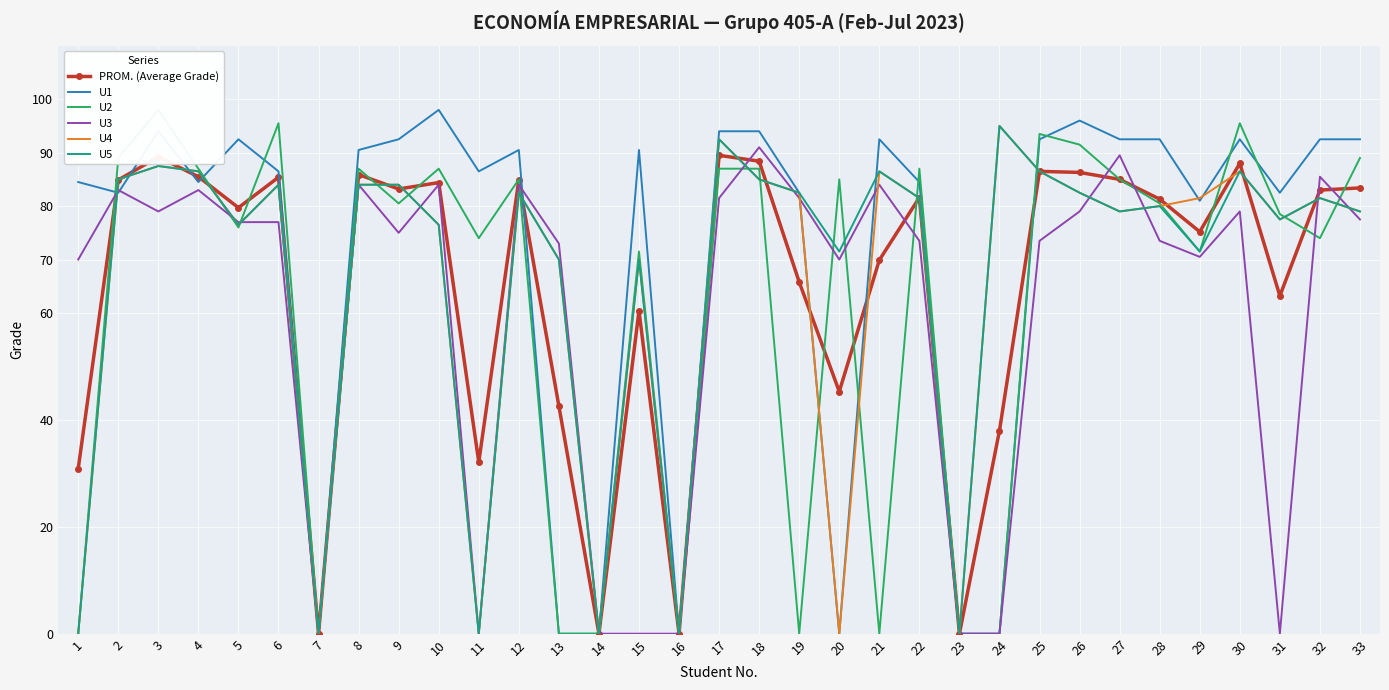

How many values in the U1 series are below 90?

16